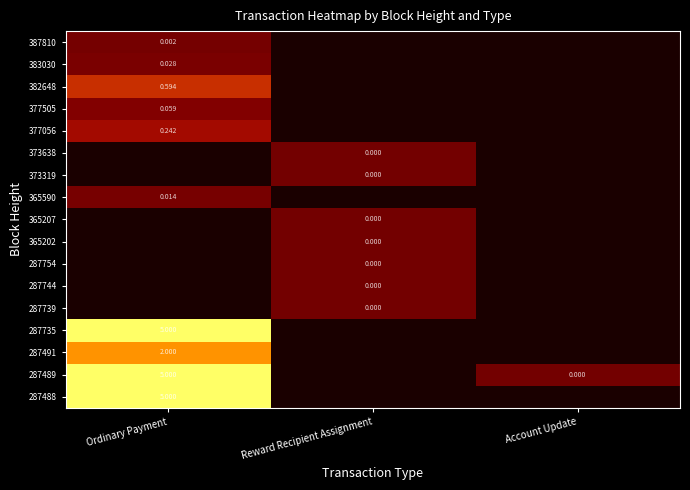

Is the value of 387810 at Ordinary Payment greater than the value of 287491 at Ordinary Payment?

No